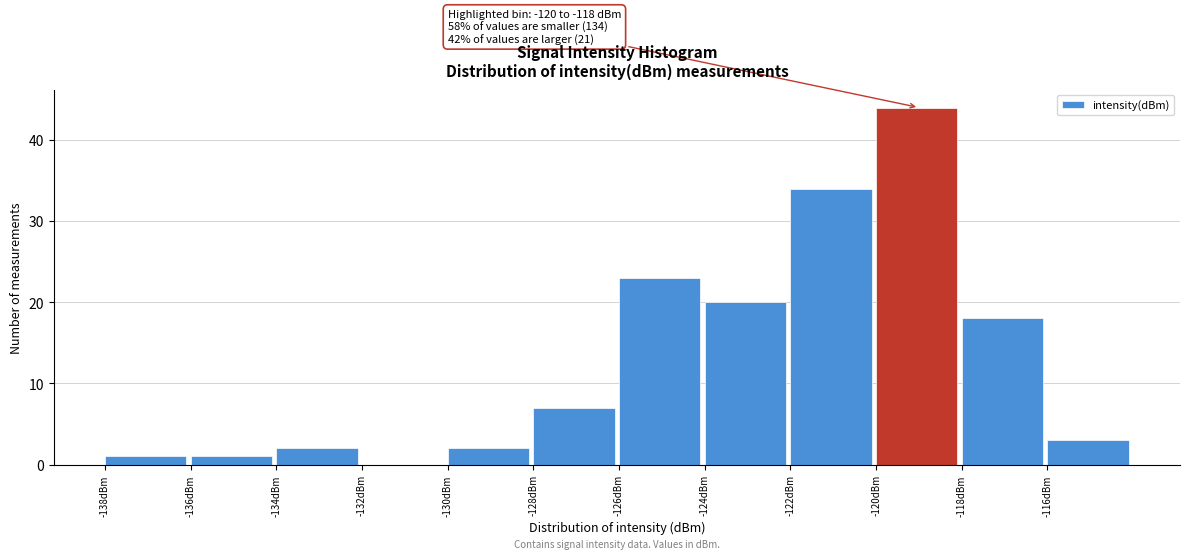

Over which range of the x-axis is the bar tallest?

-120 to -118